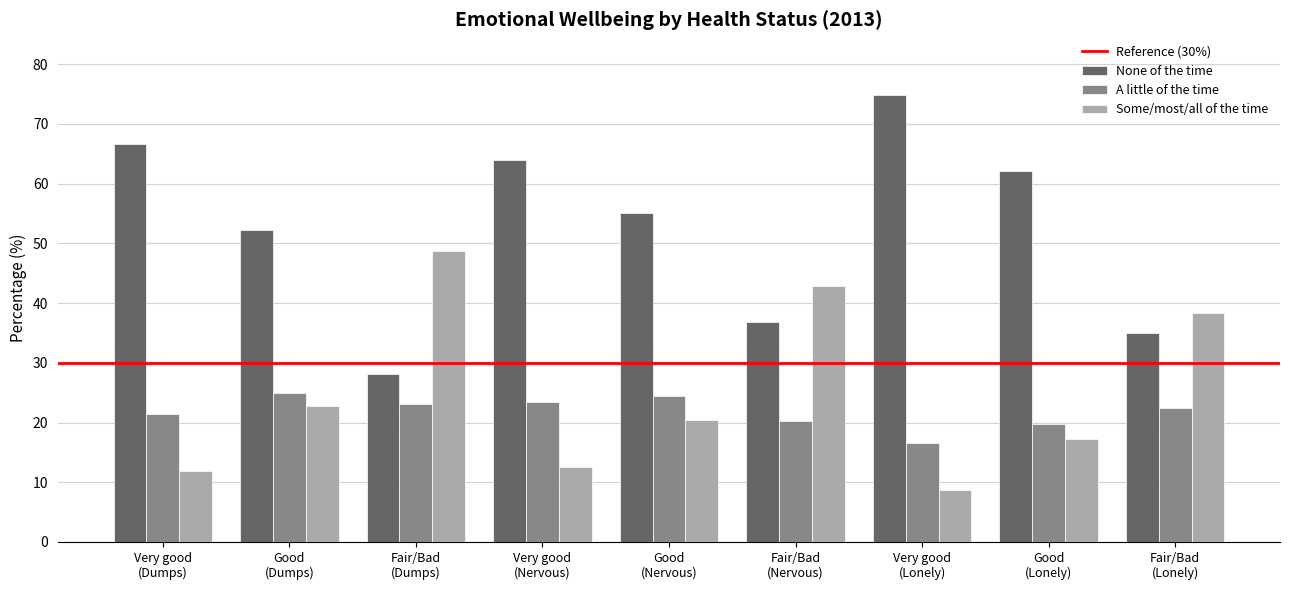

What is the average value of the None of the time series?

52.7